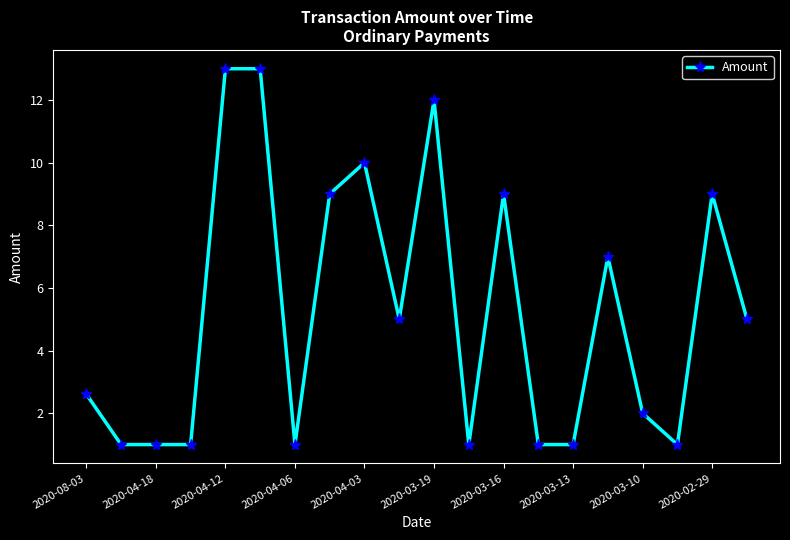

What is the greatest value displayed?

13.0